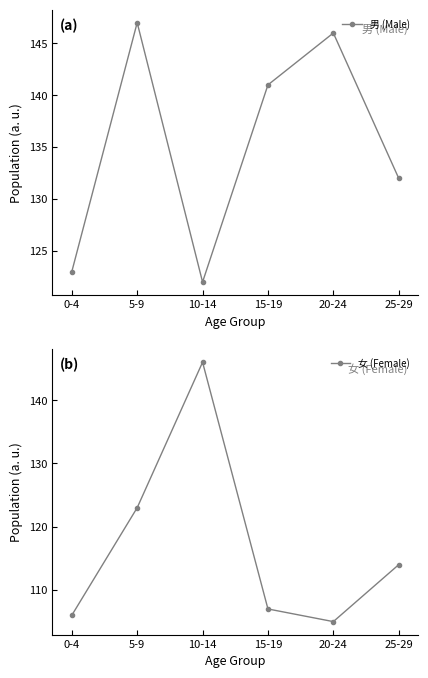

At which category is the sum across all series the highest?

5-9